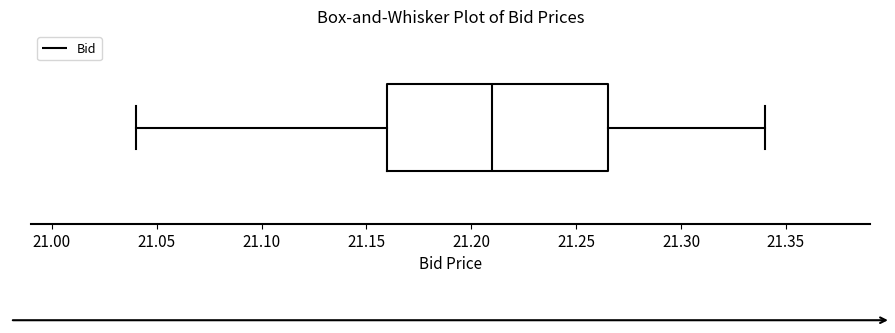

Transcribe this box plot: give where the median line is, the range the box spans, and where the two whiskers end, as read against the x-axis. The values are not printed on the chart, so give them approximately, as read against the axis.

median 21.210, box 21.160 to 21.265, whiskers 21.040 to 21.340